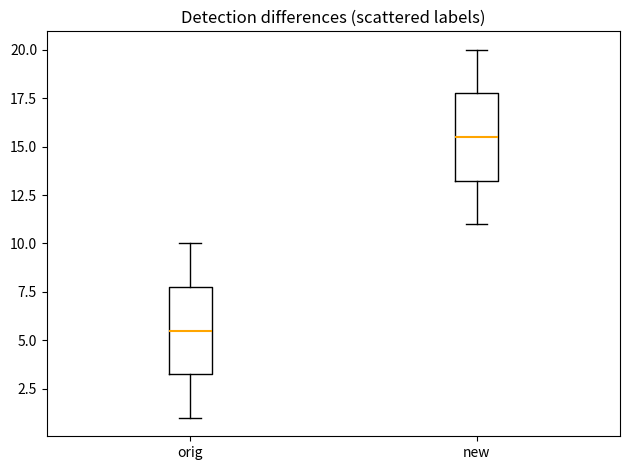

Reading left to right, transcribe this box plot: for each box, give where its median line is, the range the box spans, and where its two whiskers end, as read against the y-axis. The values are not printed on the chart, so give them approximately, as read against the axis.

orig: median 5.5, box 3.5 to 8.0, whiskers 1.0 to 10.0
new: median 15.5, box 13.5 to 18.0, whiskers 11.0 to 20.0